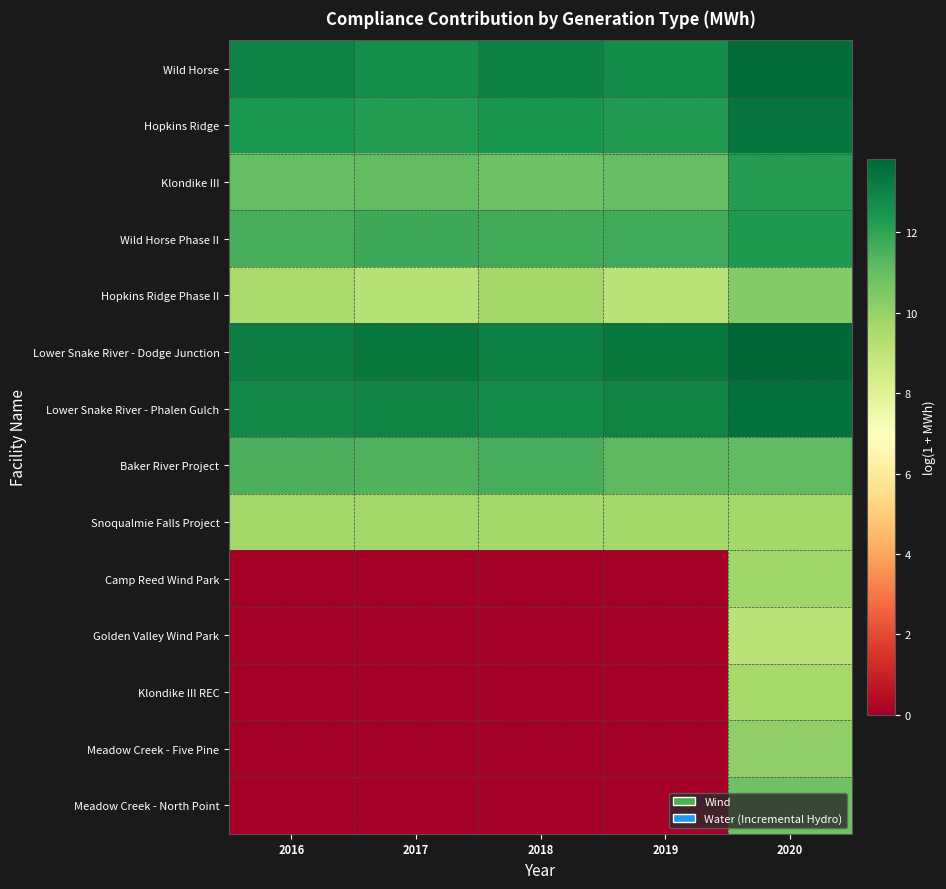

Reading left to right, what are all the values shown in this chart?

Wild Horse: 2016=13.1	2017=12.6	2018=13.1	2019=12.7	2020=13.6
Hopkins Ridge: 2016=12.4	2017=12.2	2018=12.4	2019=12.3	2020=13.4
Klondike III: 2016=11.0	2017=11.1	2018=10.9	2019=11.0	2020=12.2
Wild Horse Phase II: 2016=11.6	2017=11.8	2018=11.7	2019=11.7	2020=12.3
Hopkins Ridge Phase II: 2016=9.6	2017=9.2	2018=9.7	2019=9.1	2020=10.4
Lower Snake River - Dodge Junction: 2016=13.1	2017=13.3	2018=13.1	2019=13.3	2020=13.8
Lower Snake River - Phalen Gulch: 2016=12.8	2017=13.0	2018=12.8	2019=13.0	2020=13.5
Baker River Project: 2016=11.5	2017=11.4	2018=11.6	2019=11.2	2020=11.2
Snoqualmie Falls Project: 2016=9.8	2017=9.7	2018=9.7	2019=9.7	2020=9.8
Camp Reed Wind Park: 2016=0.0	2017=0.0	2018=0.0	2019=0.0	2020=9.8
Golden Valley Wind Park: 2016=0.0	2017=0.0	2018=0.0	2019=0.0	2020=9.1
Klondike III REC: 2016=0.0	2017=0.0	2018=0.0	2019=0.0	2020=9.6
Meadow Creek - Five Pine: 2016=0.0	2017=0.0	2018=0.0	2019=0.0	2020=10.1
Meadow Creek - North Point: 2016=0.0	2017=0.0	2018=0.0	2019=0.0	2020=10.8